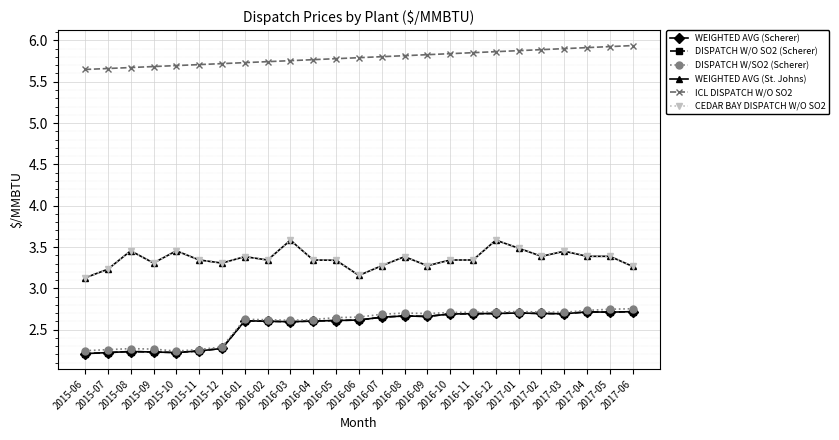

At which category does DISPATCH W/SO2 (Scherer) reach its first local valley?

2015-10